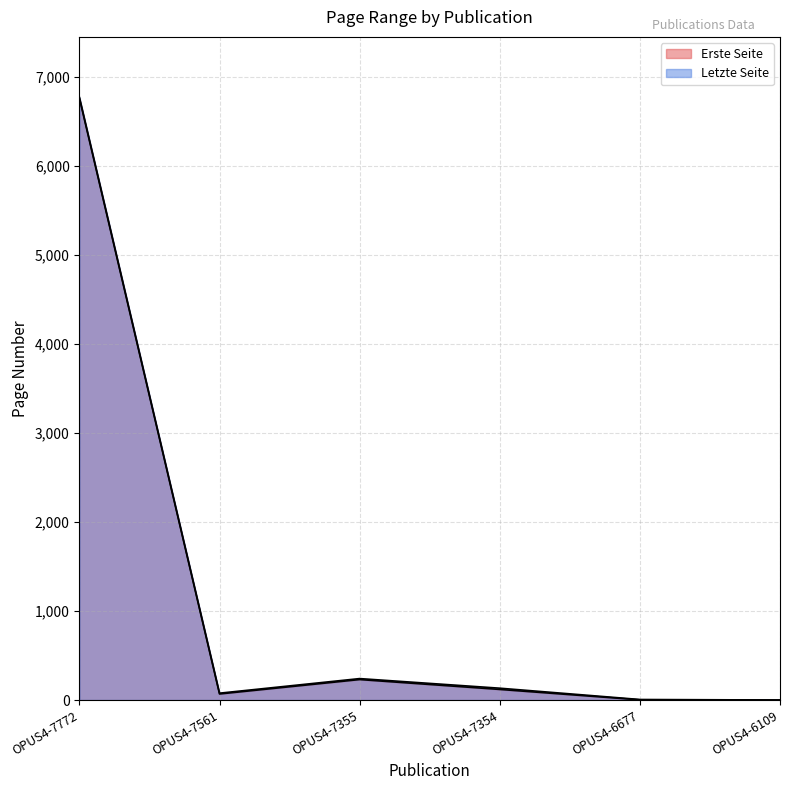

List the series in order of their peak value, highest first.

Letzte Seite, Erste Seite